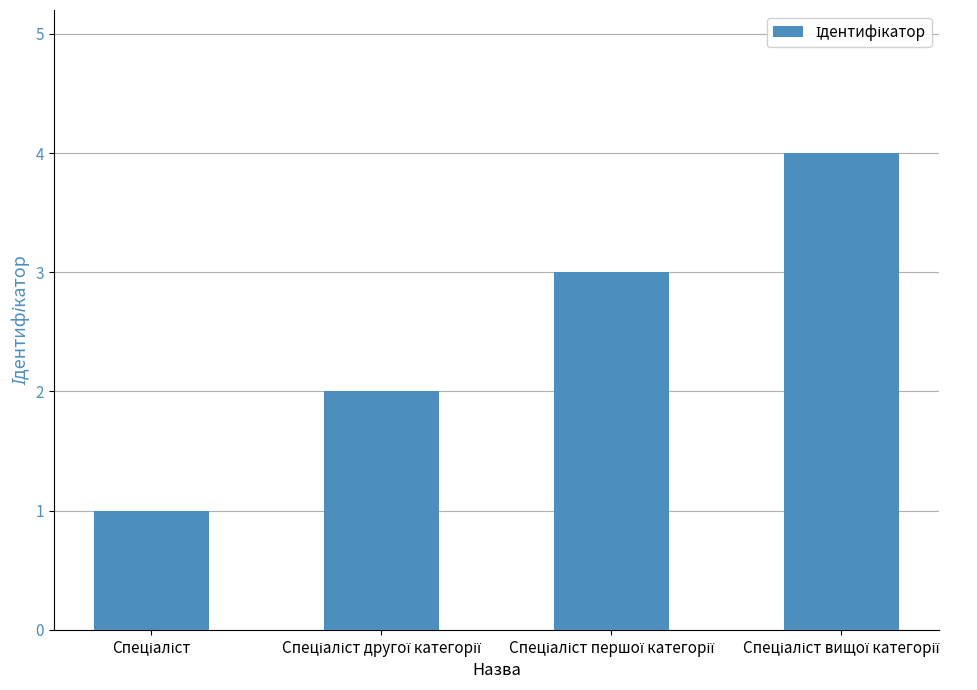

What is the difference between the maximum and minimum values?

3